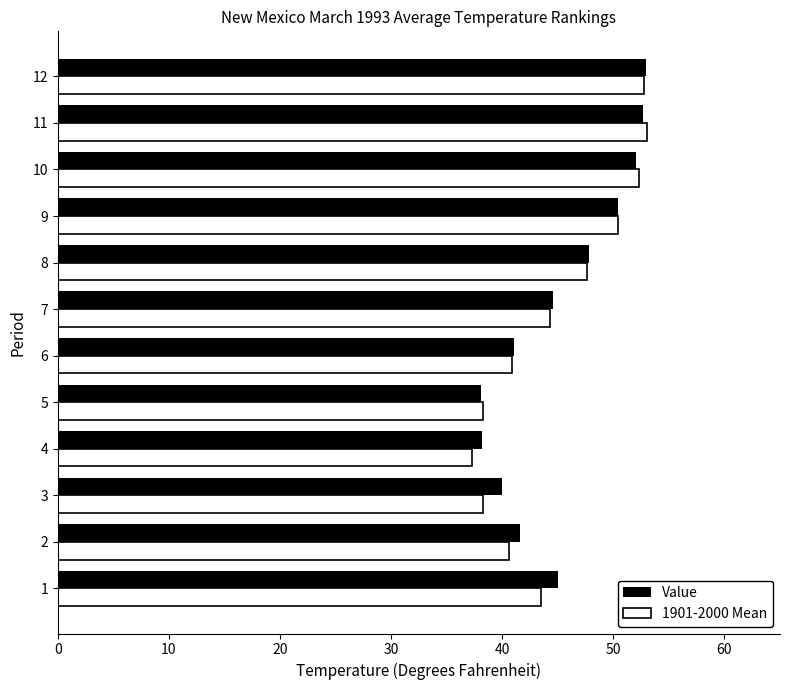

Which series changed the most between 4 and 7?

1901-2000 Mean